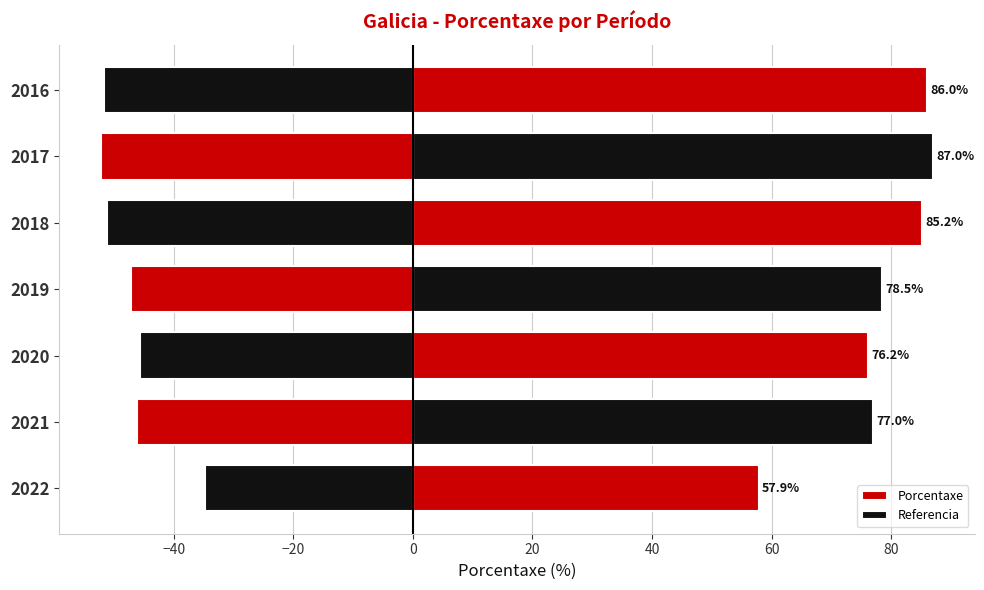

The Referencia series shows -51.1 at 2018. True or false?

True